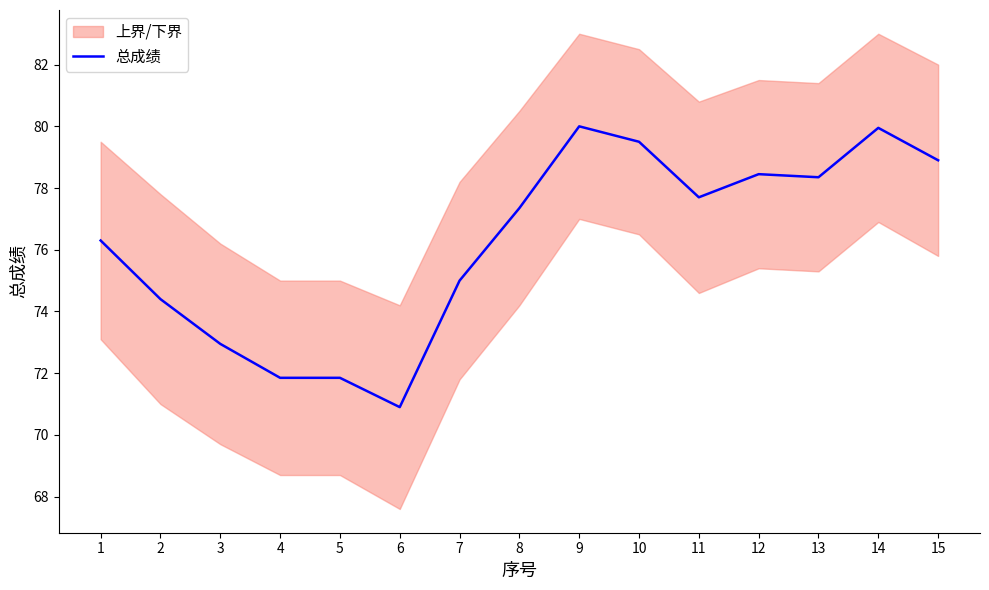

At which label does 总成绩 reach its minimum?

6